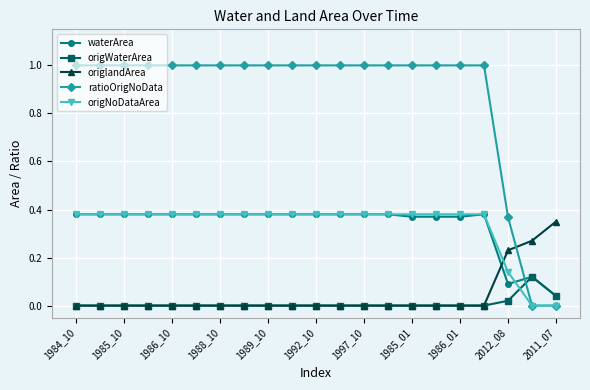

After their last crossing, which series has the higher values: origNoDataArea or origlandArea?

origlandArea